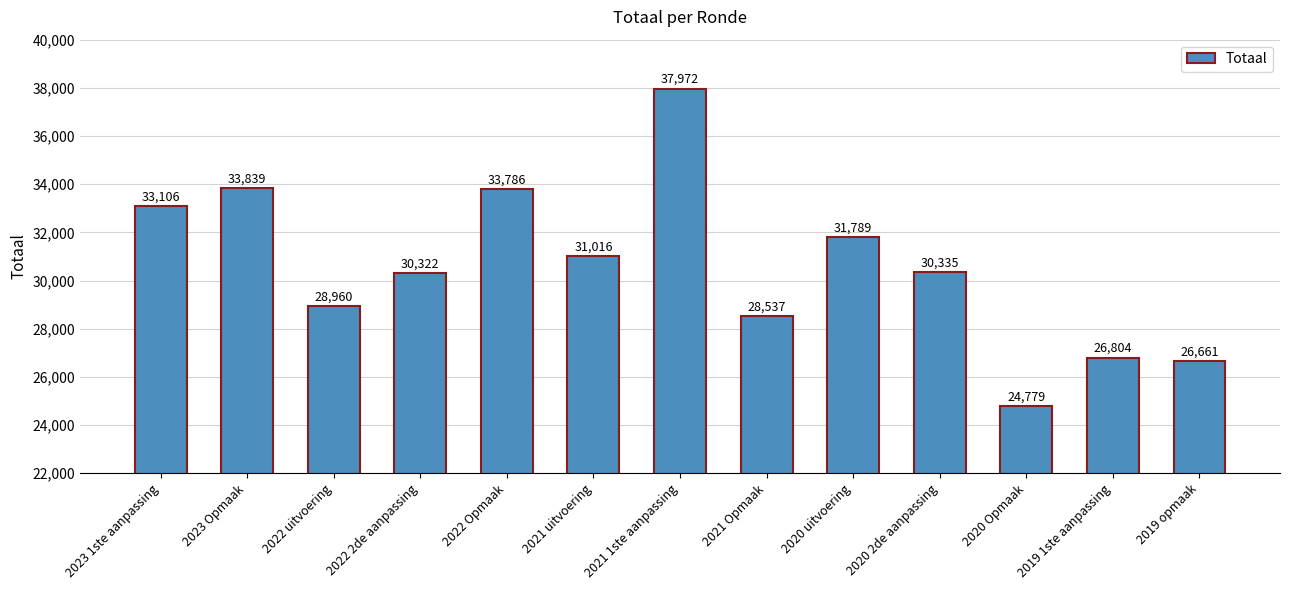

What is the sum of all values?

397906